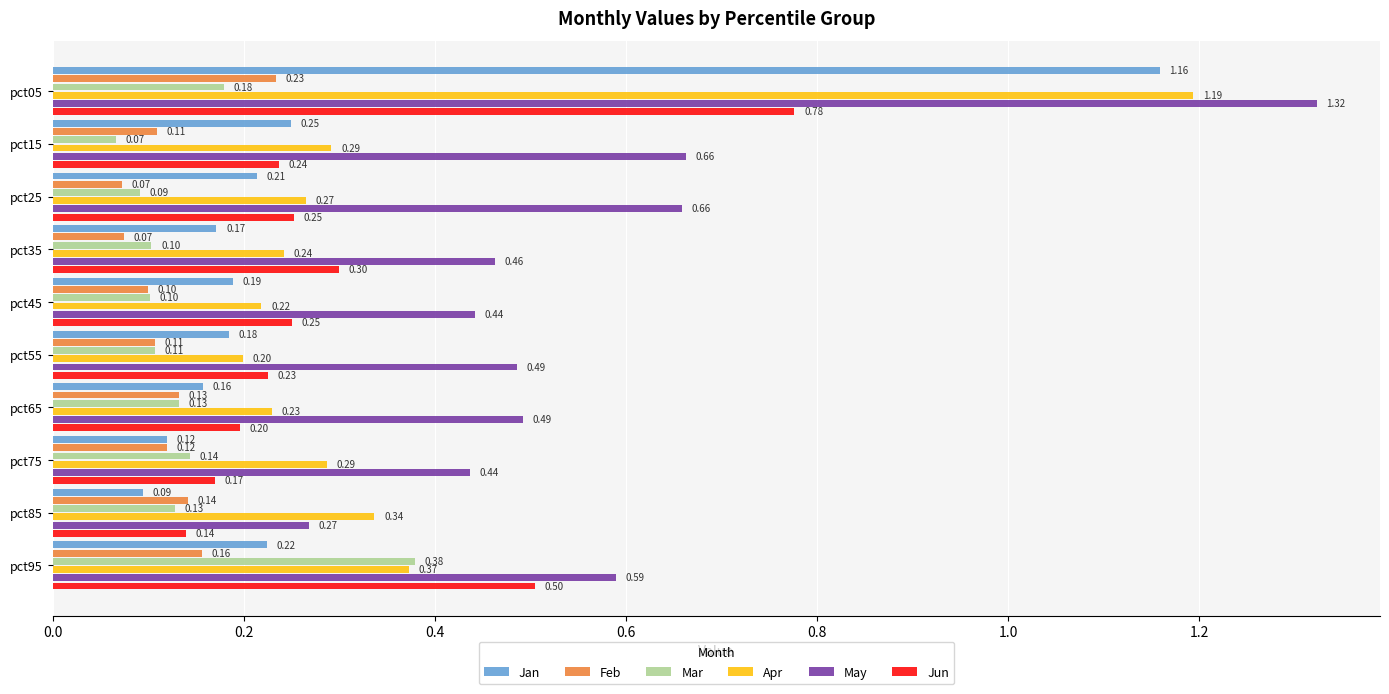

Which series has the largest range (max minus min)?

Jan